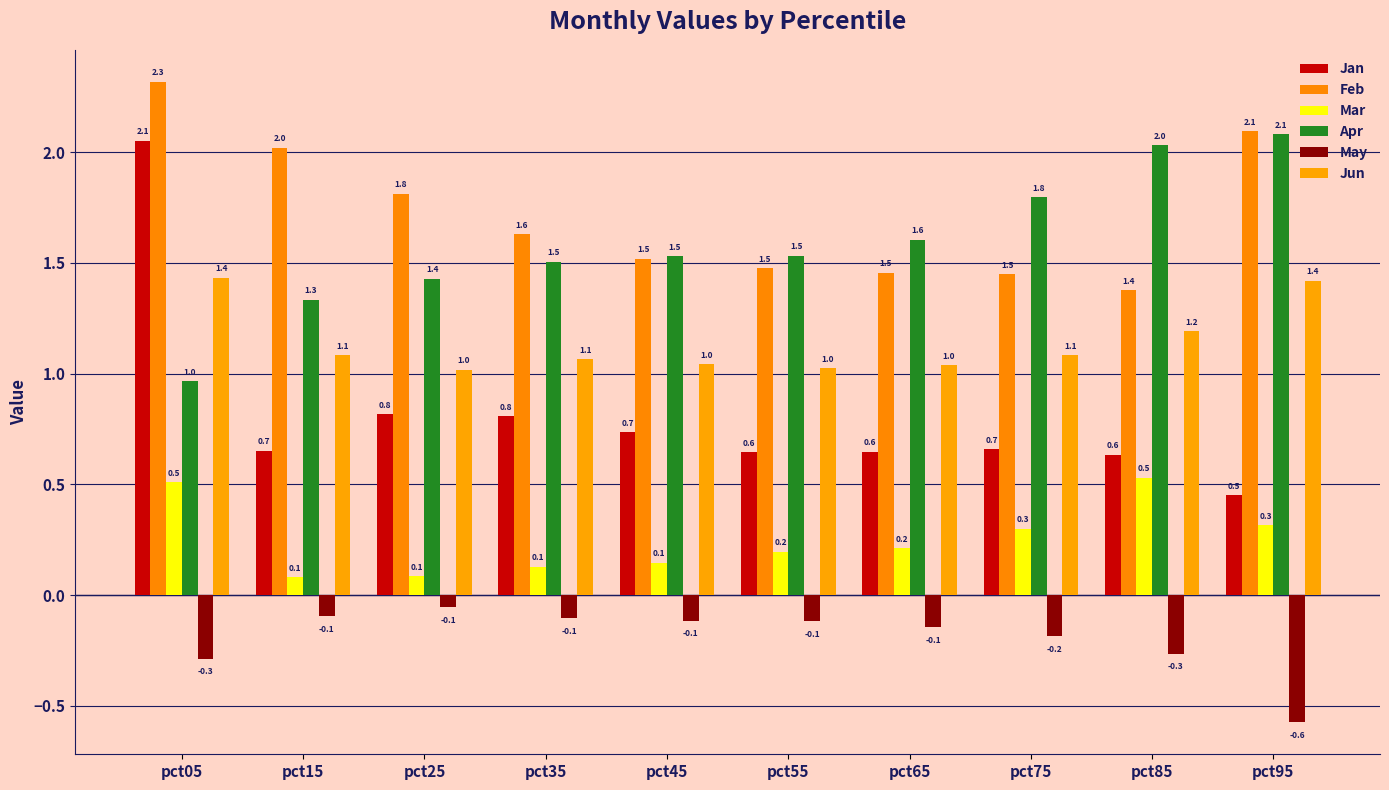

Reading right to left, extract all data points from this chart.

Jan: pct95=0.5	pct85=0.6	pct75=0.7	pct65=0.6	pct55=0.6	pct45=0.7	pct35=0.8	pct25=0.8	pct15=0.7	pct05=2.1
Feb: pct95=2.1	pct85=1.4	pct75=1.5	pct65=1.5	pct55=1.5	pct45=1.5	pct35=1.6	pct25=1.8	pct15=2.0	pct05=2.3
Mar: pct95=0.3	pct85=0.5	pct75=0.3	pct65=0.2	pct55=0.2	pct45=0.1	pct35=0.1	pct25=0.1	pct15=0.1	pct05=0.5
Apr: pct95=2.1	pct85=2.0	pct75=1.8	pct65=1.6	pct55=1.5	pct45=1.5	pct35=1.5	pct25=1.4	pct15=1.3	pct05=1.0
May: pct95=-0.6	pct85=-0.3	pct75=-0.2	pct65=-0.1	pct55=-0.1	pct45=-0.1	pct35=-0.1	pct25=-0.1	pct15=-0.1	pct05=-0.3
Jun: pct95=1.4	pct85=1.2	pct75=1.1	pct65=1.0	pct55=1.0	pct45=1.0	pct35=1.1	pct25=1.0	pct15=1.1	pct05=1.4